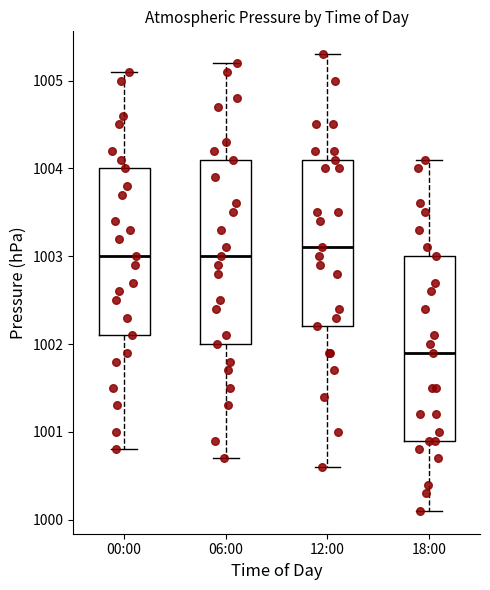

Which box's median line is the lowest?

18:00